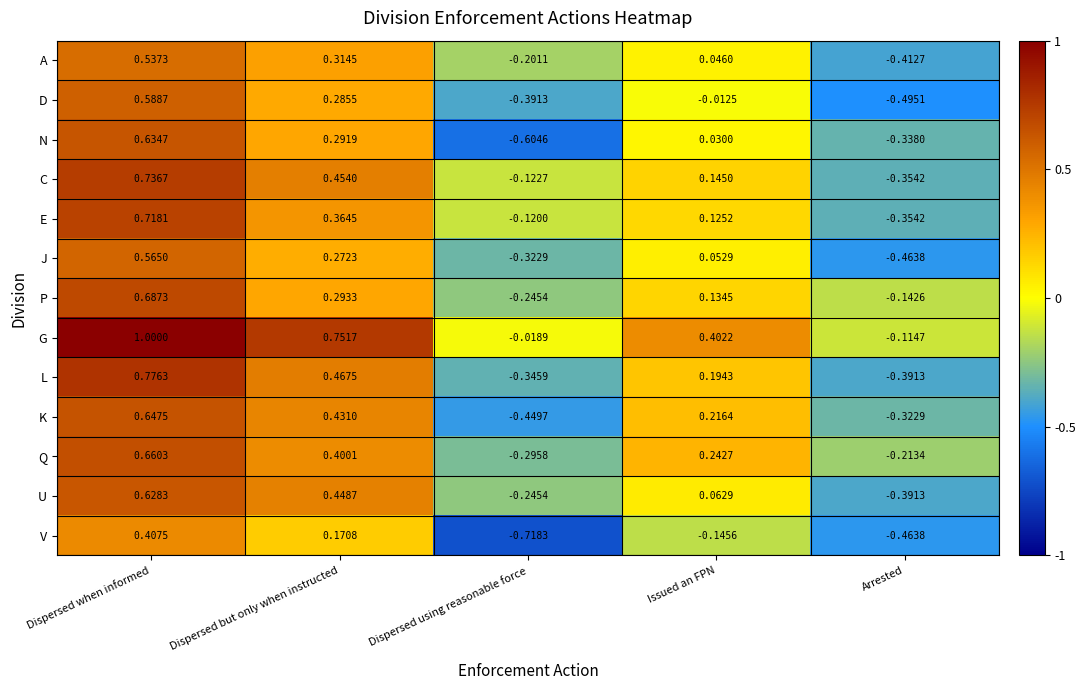

List the labels in order of P value, largest first.

Dispersed when informed, Dispersed but only when instructed, Issued an FPN, Arrested, Dispersed using reasonable force